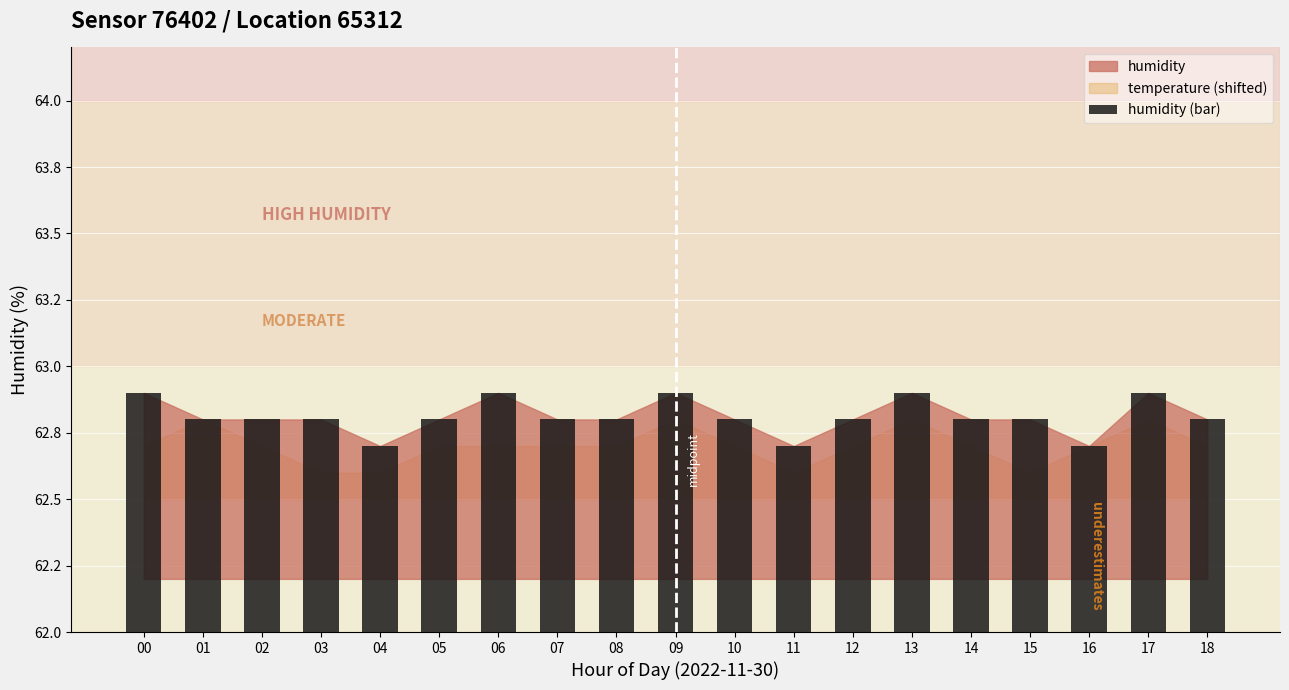

List the labels in order of value, largest first.

00, 06, 09, 13, 17, 01, 02, 03, 05, 07, 08, 10, 12, 14, 15, 18, 04, 11, 16